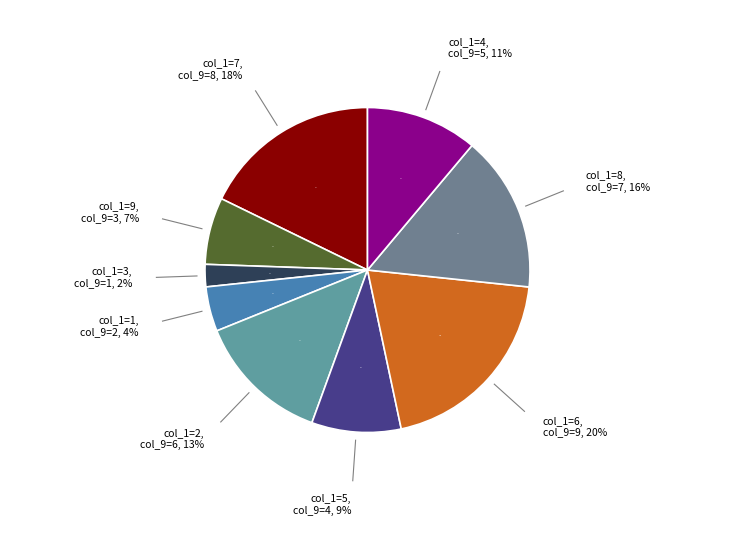

Combined, do 4 and 5 account for over 50%?

No